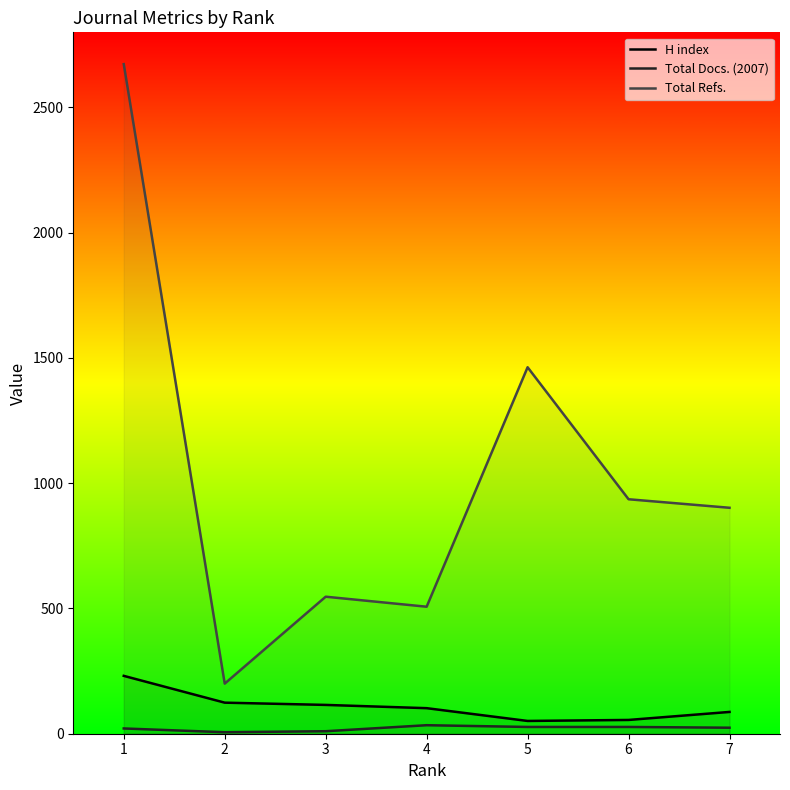

True or false: Total Refs. and Total Docs. (2007) cross at least once.

False